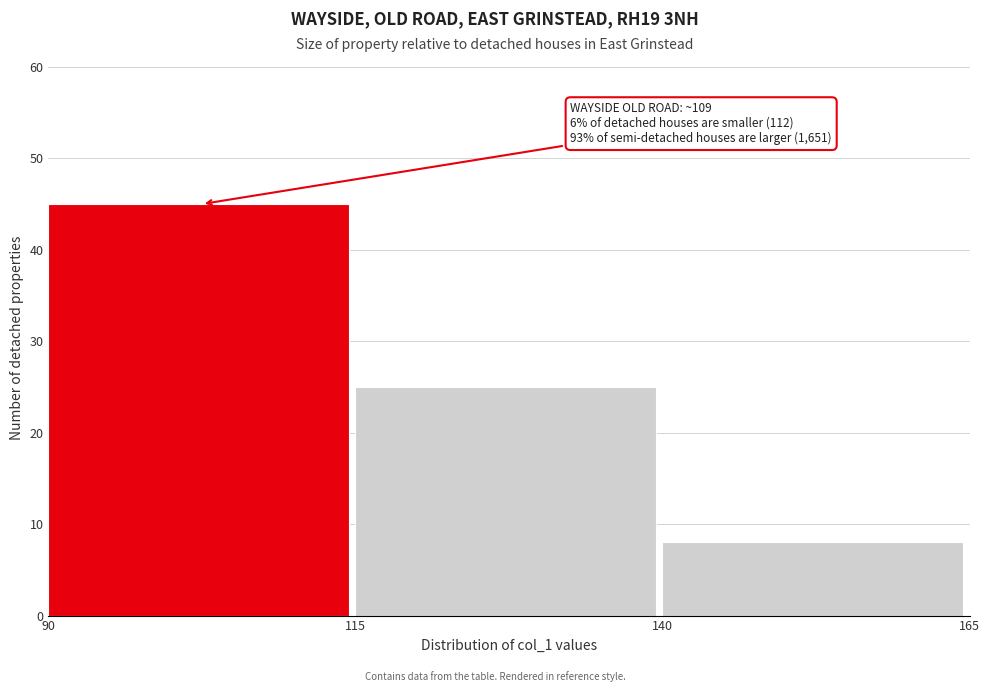

Which range on the x-axis has the tallest bar?

90 to 115